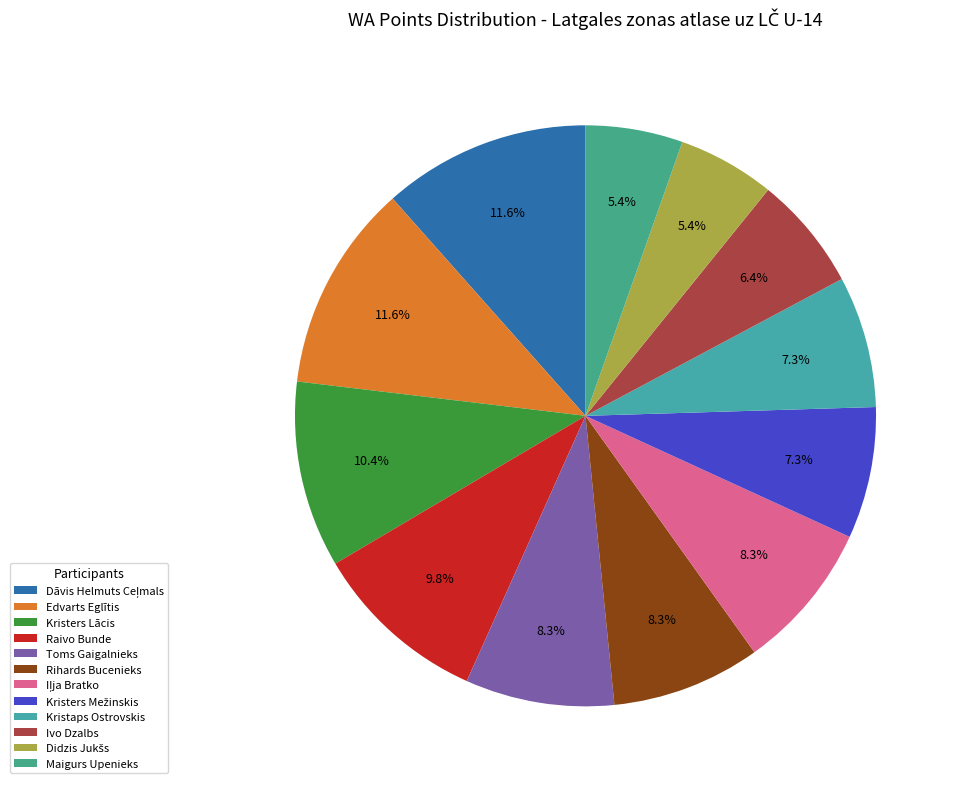

To the nearest percent, what is the average slice percentage?

8%